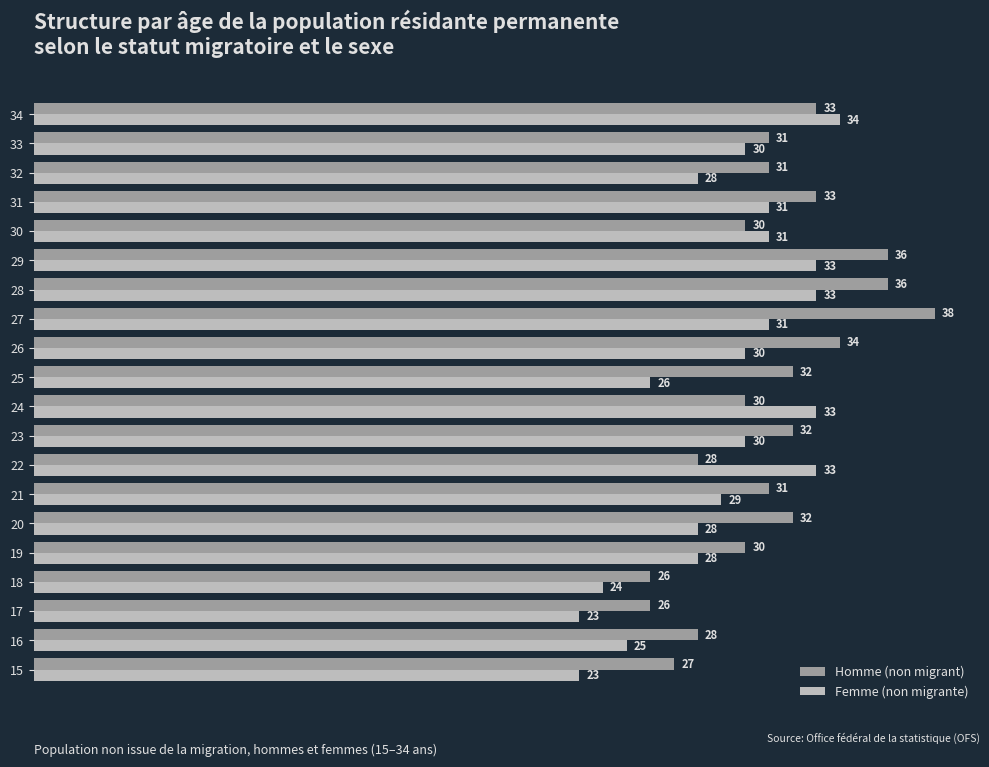

What is the difference between the second highest and second lowest values in the Femme (non migrante) series?

10